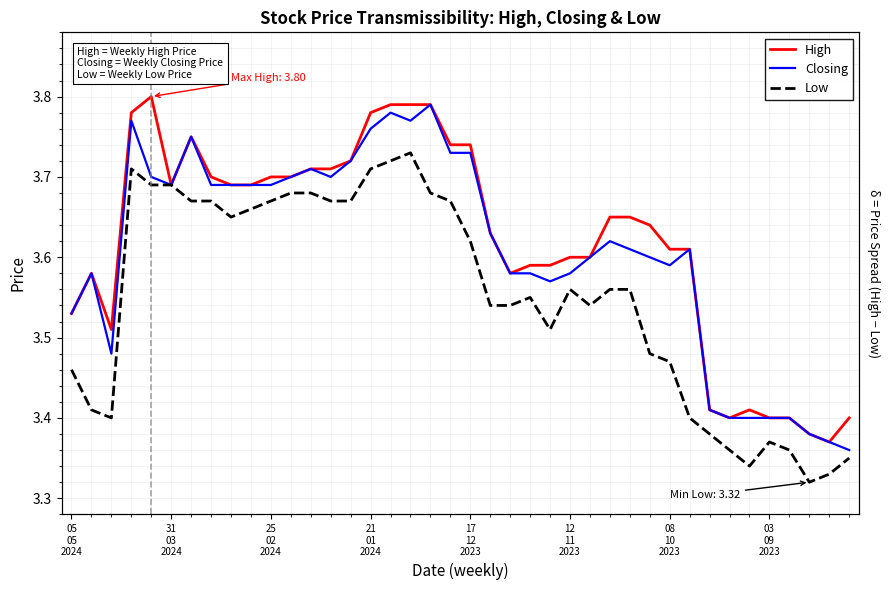

Reading left to right, extract all data points from this chart.

High: 3.5	3.6	3.5	3.8	3.8	3.7	3.8	3.7	3.7	3.7	3.7	3.7	3.7	3.7	3.7	3.8	3.8	3.8	3.8	3.7	3.7	3.6	3.6	3.6	3.6	3.6	3.6	3.6	3.6	3.6	3.6	3.6	3.4	3.4	3.4	3.4	3.4	3.4	3.4	3.4
Closing: 3.5	3.6	3.5	3.8	3.7	3.7	3.8	3.7	3.7	3.7	3.7	3.7	3.7	3.7	3.7	3.8	3.8	3.8	3.8	3.7	3.7	3.6	3.6	3.6	3.6	3.6	3.6	3.6	3.6	3.6	3.6	3.6	3.4	3.4	3.4	3.4	3.4	3.4	3.4	3.4
Low: 3.5	3.4	3.4	3.7	3.7	3.7	3.7	3.7	3.6	3.7	3.7	3.7	3.7	3.7	3.7	3.7	3.7	3.7	3.7	3.7	3.6	3.5	3.5	3.5	3.5	3.6	3.5	3.6	3.6	3.5	3.5	3.4	3.4	3.4	3.3	3.4	3.4	3.3	3.3	3.4